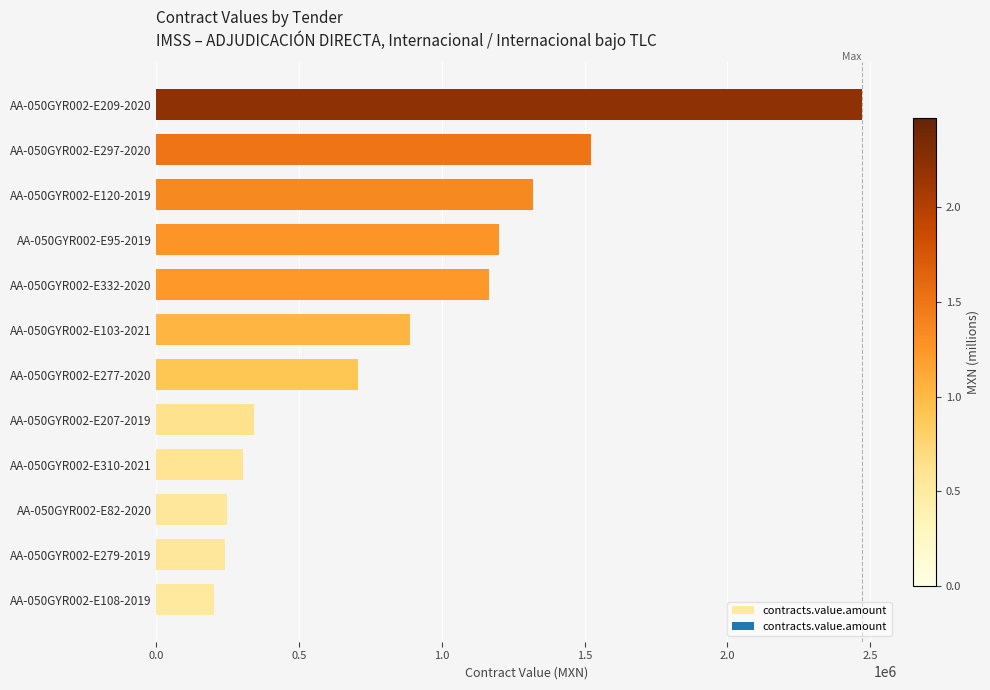

Is it true that the value at AA-050GYR002-E82-2020 is 246411.0?

True